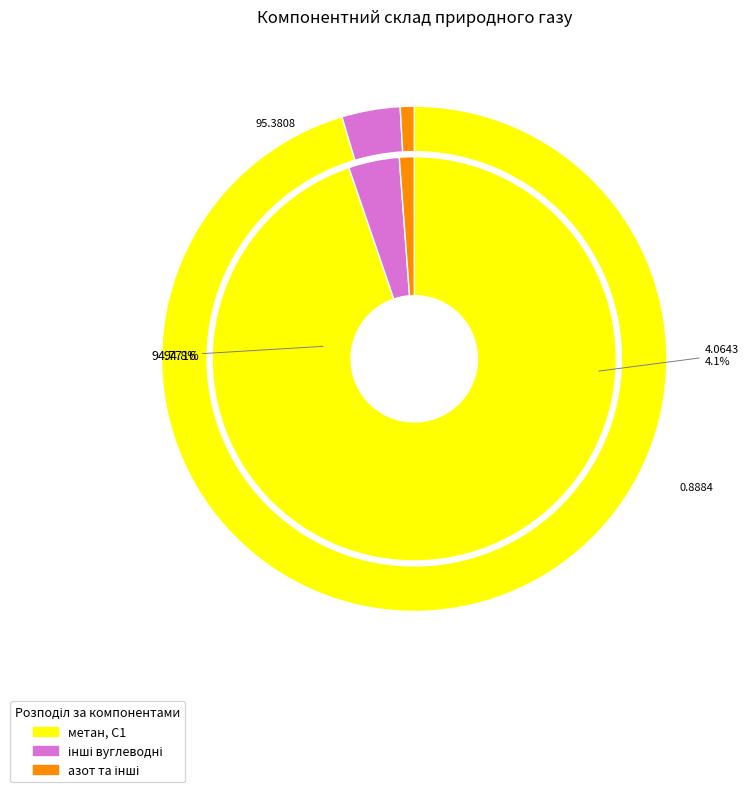

Which category has the biggest portion of the pie?

метан, С1